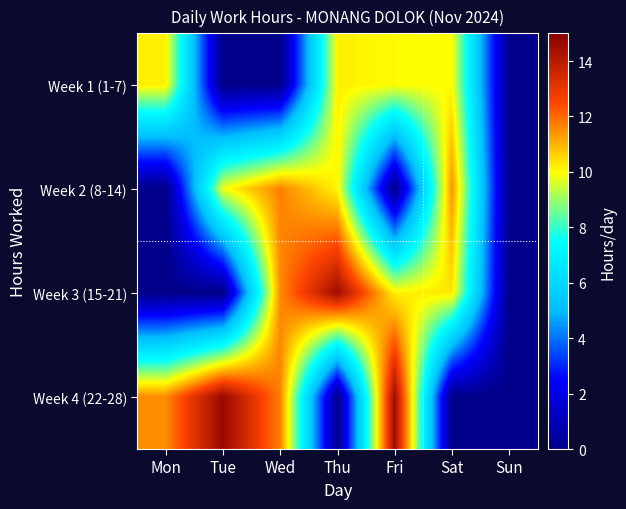

Reading left to right, what are all the values shown in this chart?

Week 1 (1-7): Mon=10.2	Tue=0.0	Wed=0.0	Thu=10.2	Fri=10.0	Sat=10.0	Sun=0.0
Week 2 (8-14): Mon=0.0	Tue=9.9	Wed=11.7	Thu=10.1	Fri=0.0	Sat=11.5	Sun=0.0
Week 3 (15-21): Mon=0.0	Tue=0.0	Wed=11.5	Thu=14.5	Fri=10.2	Sat=10.3	Sun=0.0
Week 4 (22-28): Mon=11.5	Tue=14.7	Wed=11.7	Thu=0.0	Fri=14.5	Sat=0.0	Sun=0.0